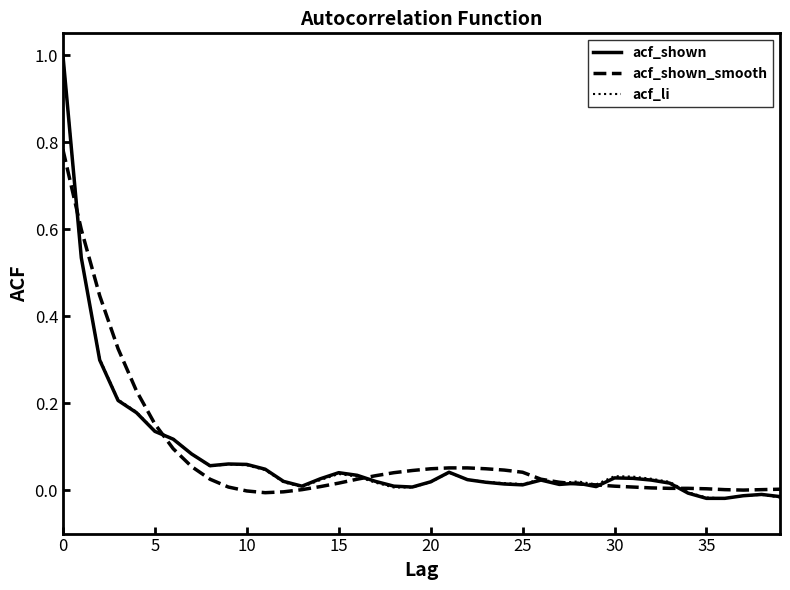

What is the greatest value displayed?

1.0